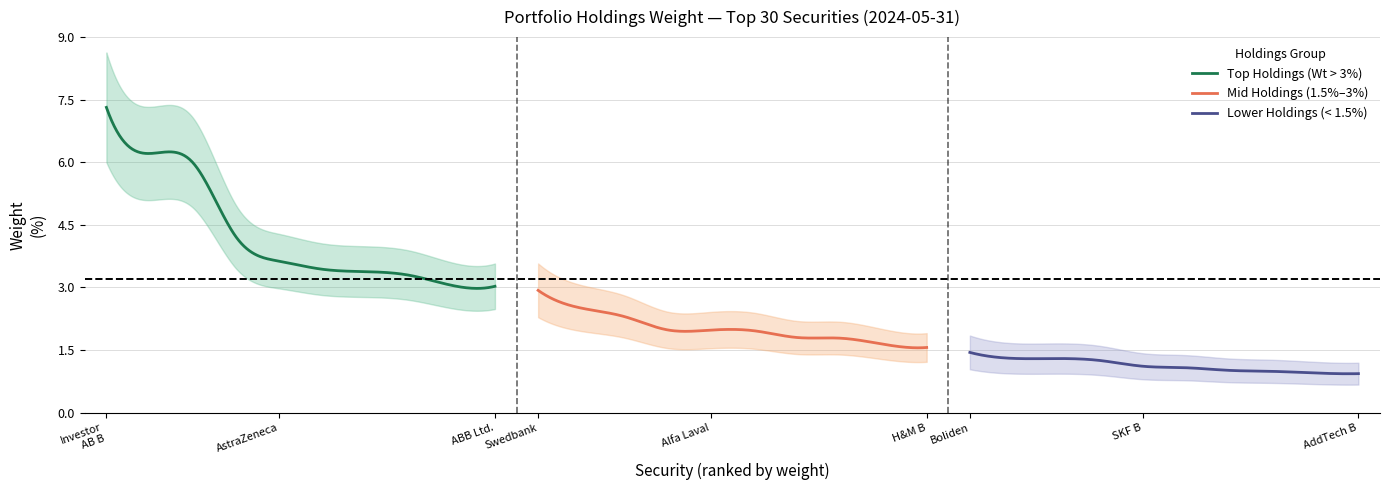

Which label corresponds to the largest value in the chart?

Investor AB B